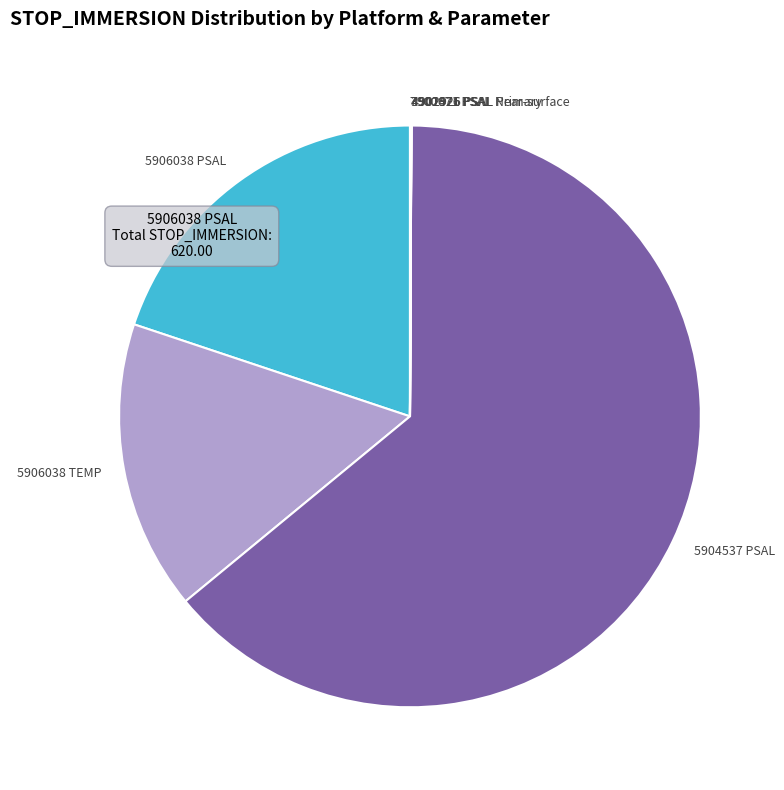

Which slice is the largest?

5904537 PSAL